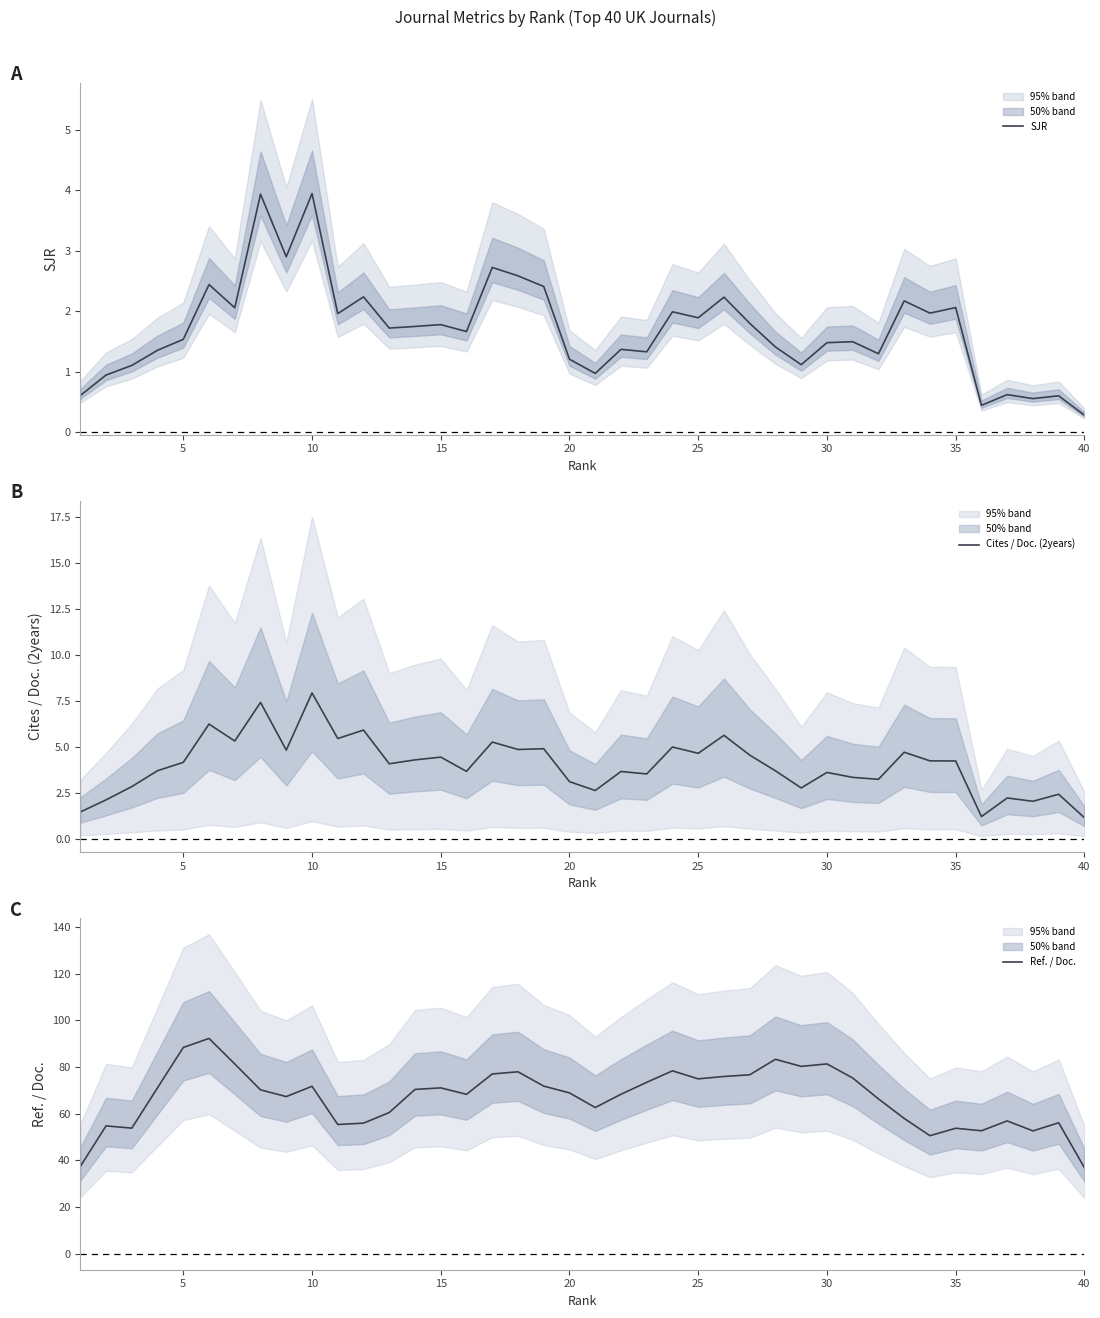

Which series has the largest range (max minus min)?

Ref. / Doc.